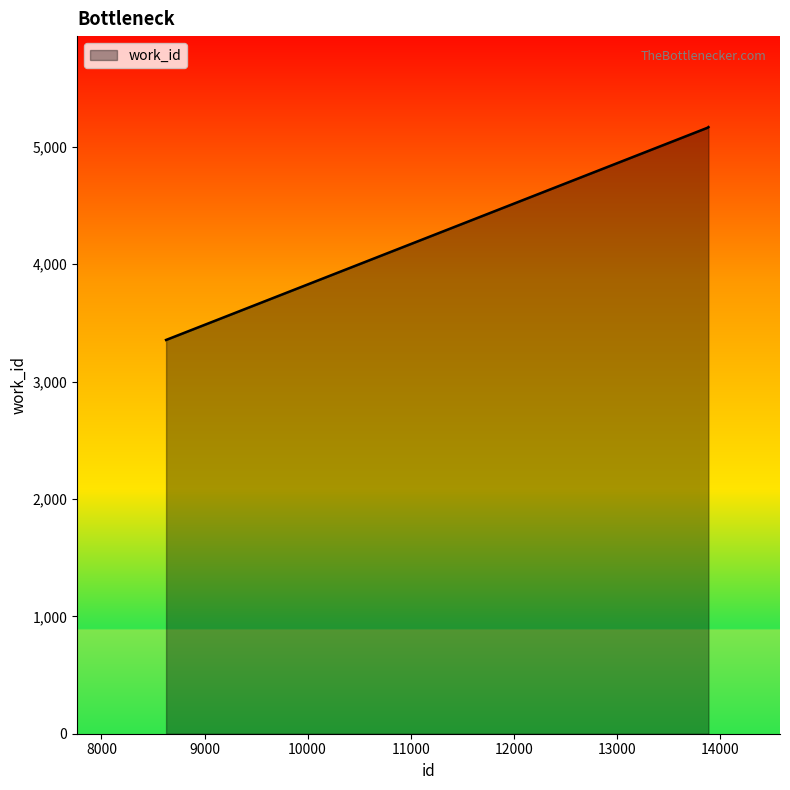

How many lines are shown in the chart?

1